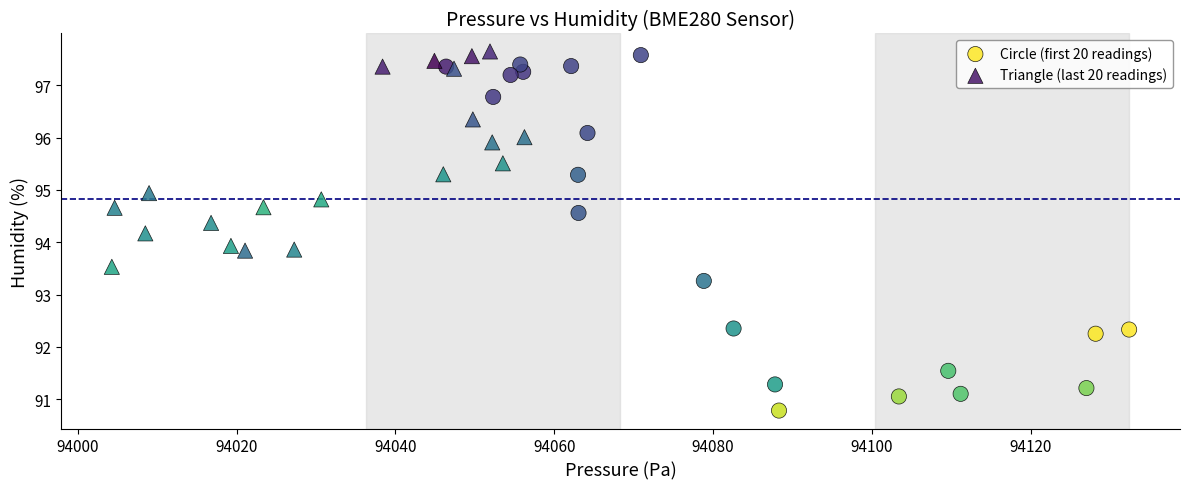

Which series has the largest Y range (max minus min)?

Circle (first 20 readings)